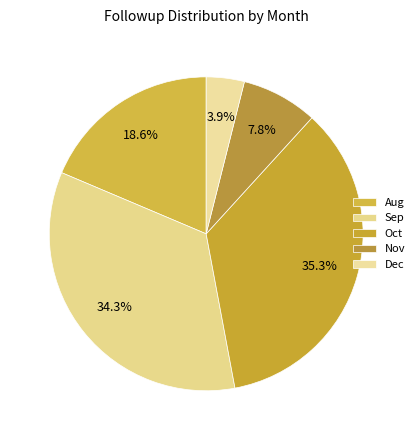

Between Sep and Nov, which is larger?

Sep